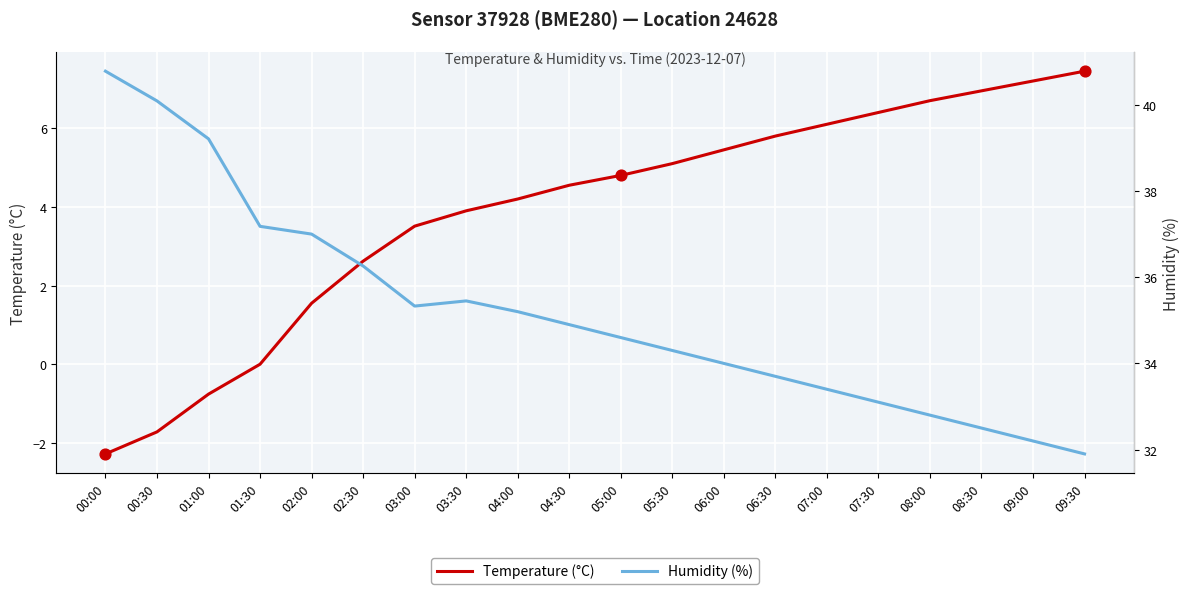

At which category is the sum across all series the highest?

06:30